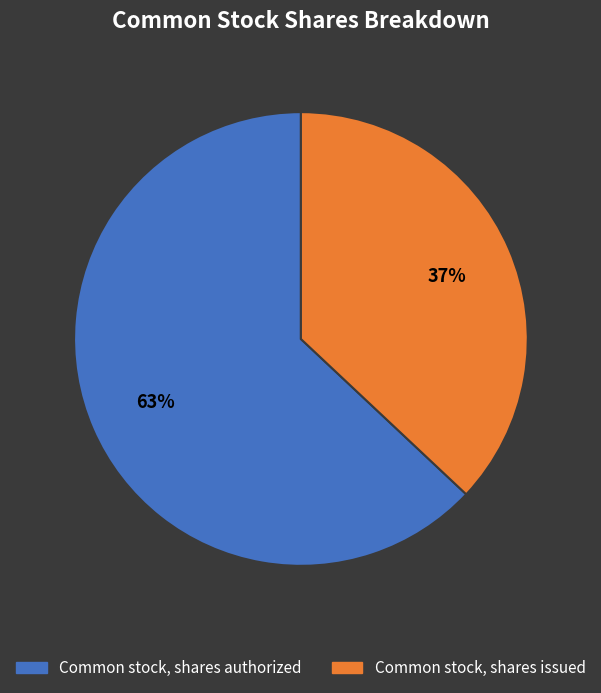

What is the ratio of the value at Common stock, shares authorized to the value at Common stock, shares issued?

1.7